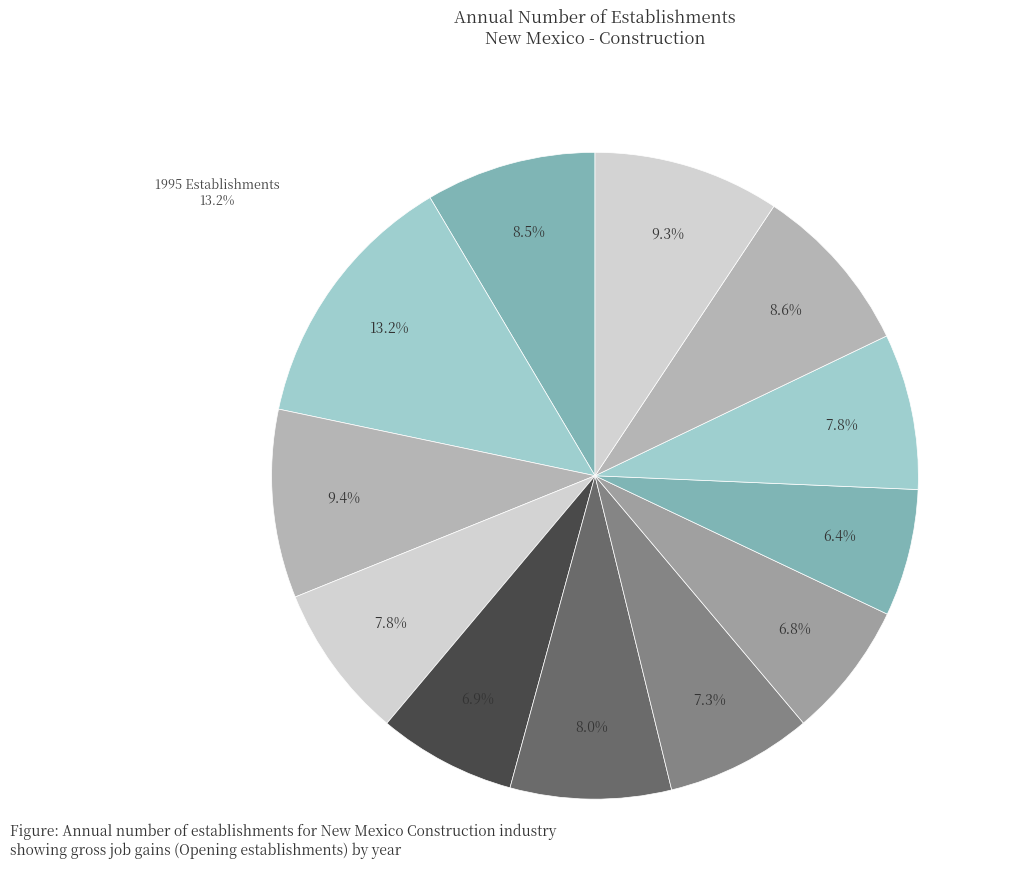

To the nearest percent, what is the average slice percentage?

8%